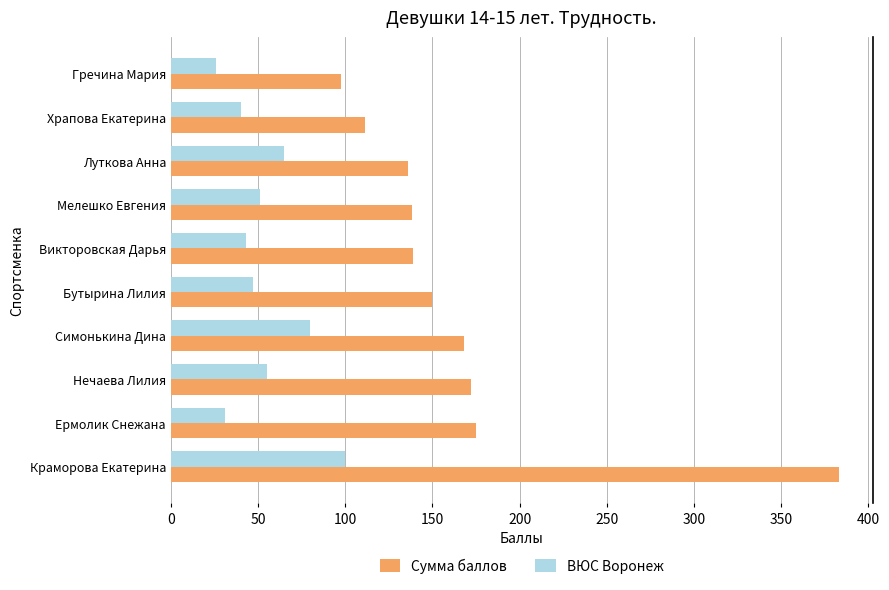

What is the difference between the maximum and minimum values in the ВЮС Воронеж series?

74.0